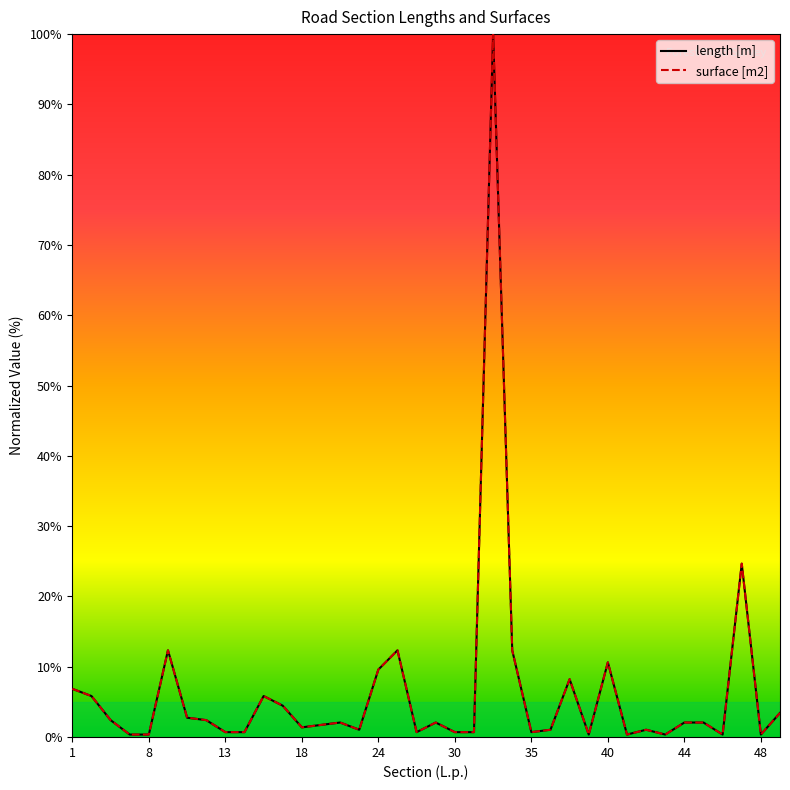

Does the chart display data point markers on the line(s)?

No